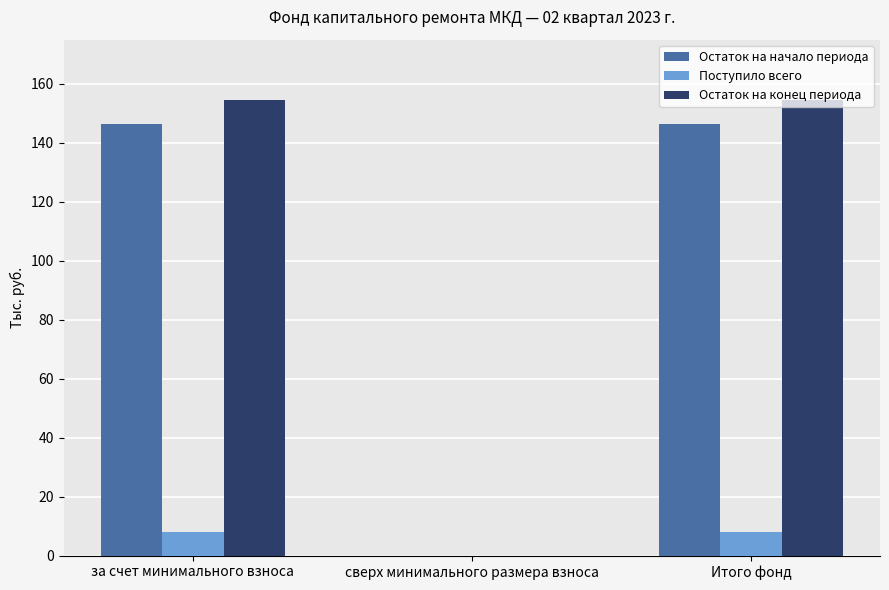

What is the total value across all series at за счет минимального взноса?

309.3